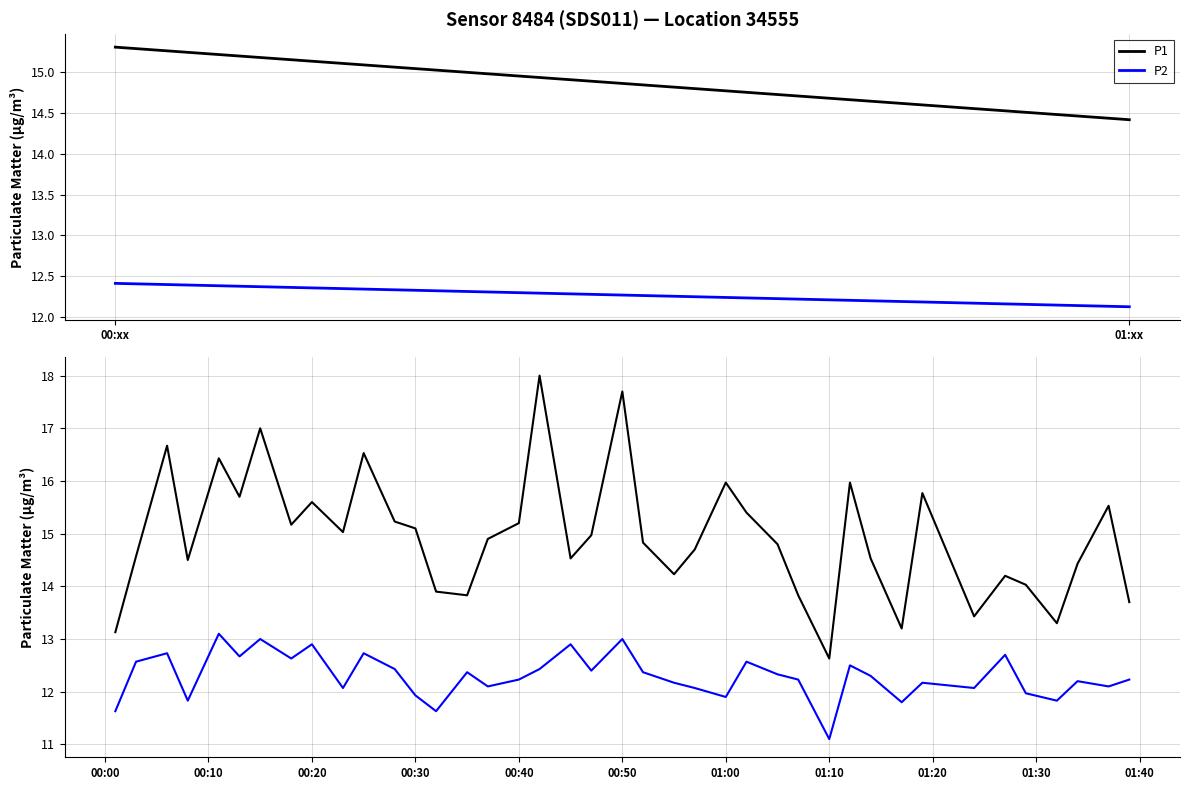

What is the greatest value displayed?

18.0